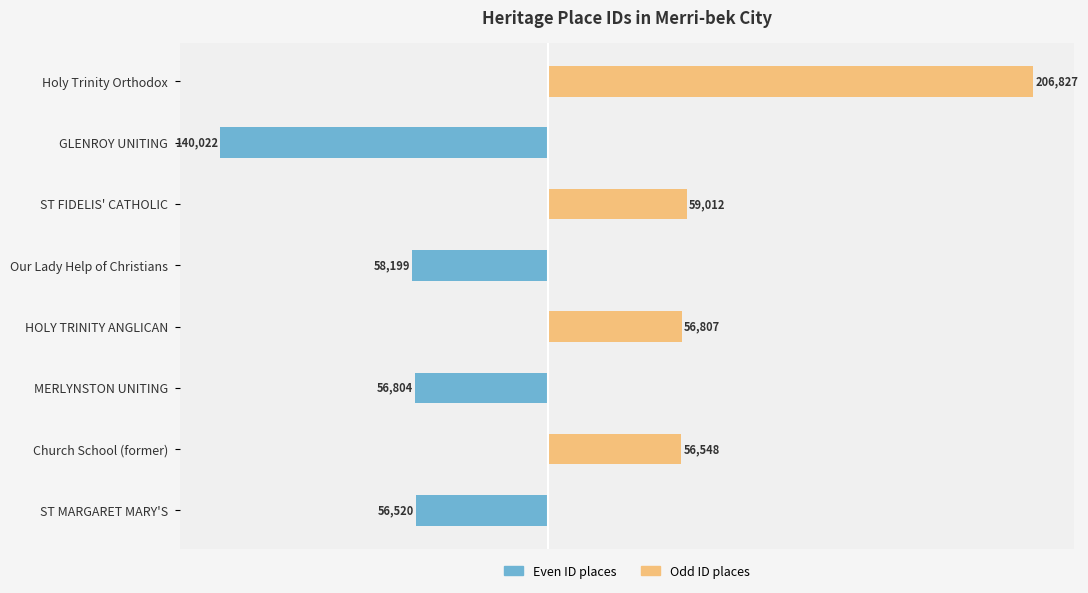

At how many categories does at least one series exceed 194644?

1